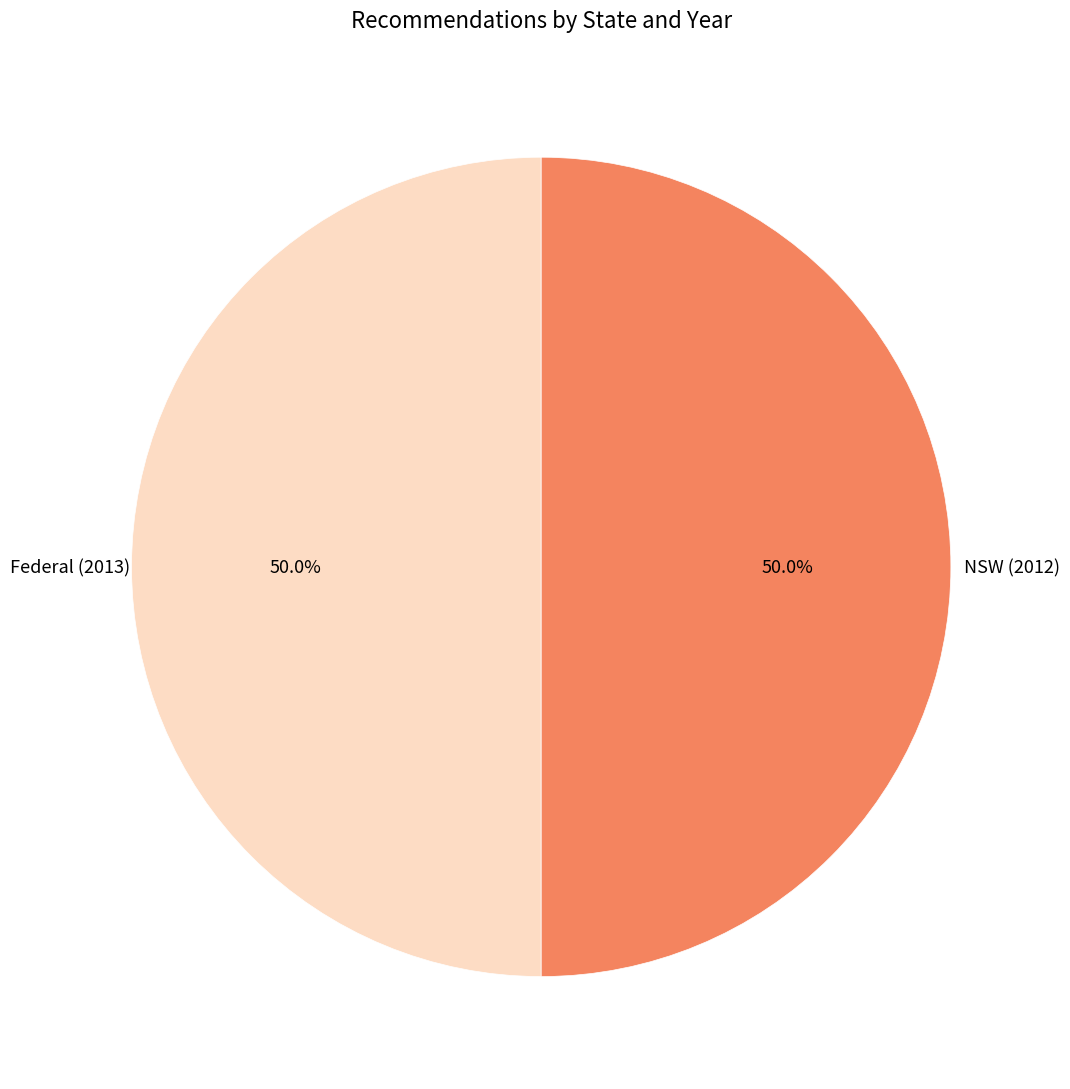

How many segments does this pie chart have?

2